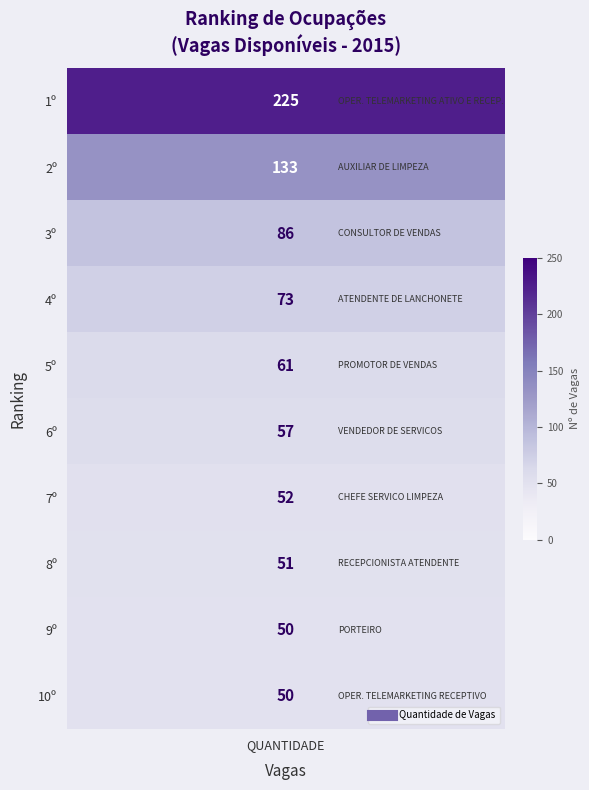

What is the highest value of the AUXILIAR DE LIMPEZA series?

133